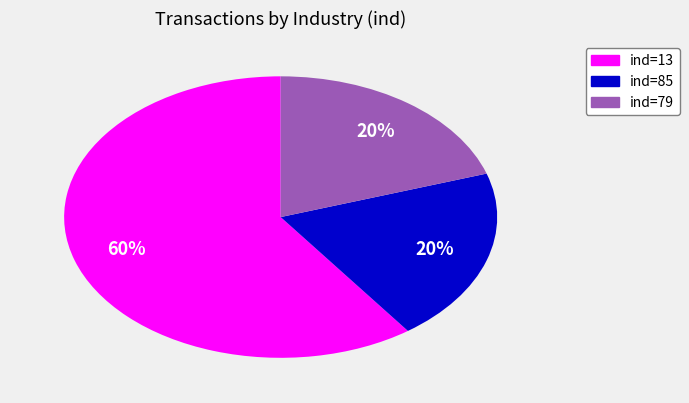

Is there a majority slice in this chart?

Yes